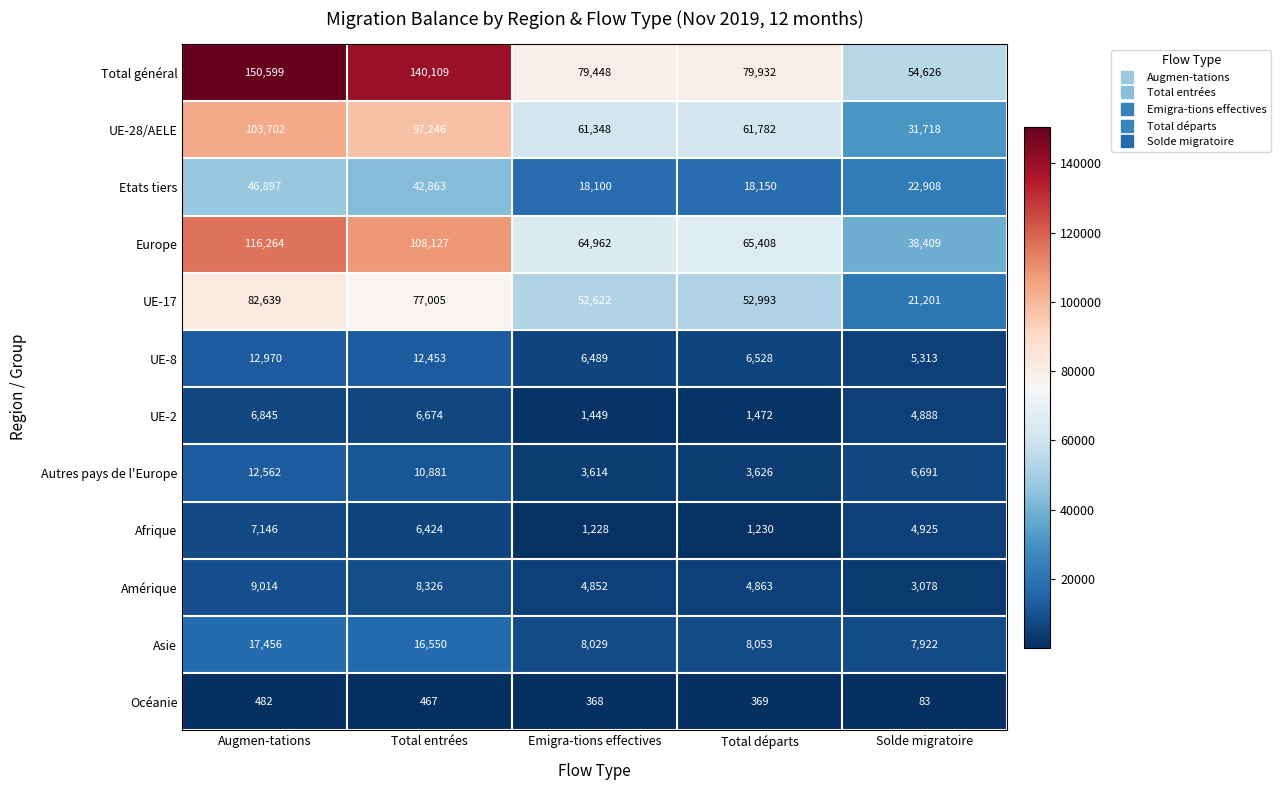

At which category is the sum across all series the highest?

Augmen-tations